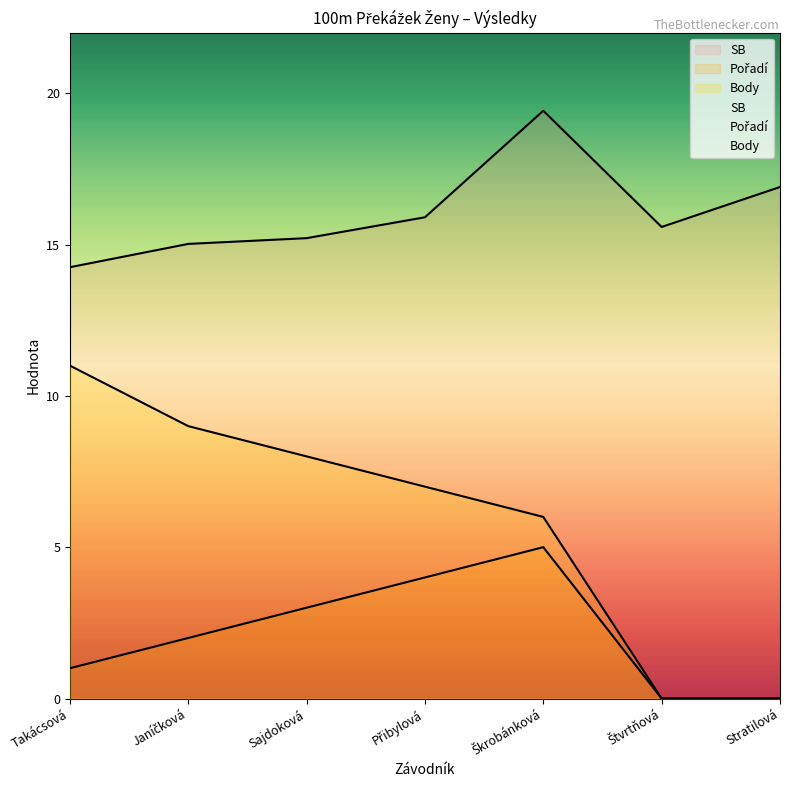

What is the label of the 3rd point from the left?

Sajdoková